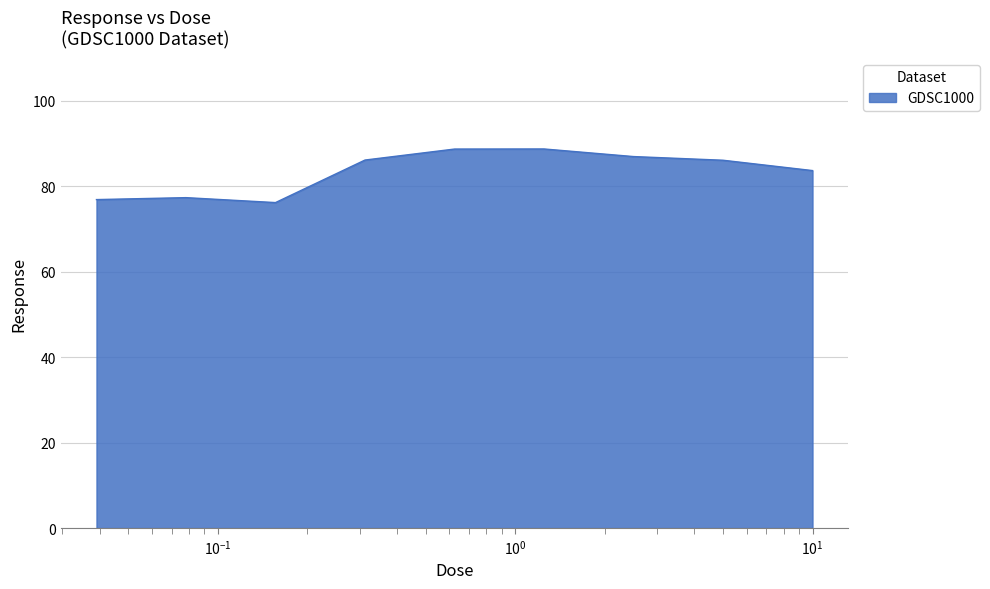

What is the greatest value displayed?

88.7